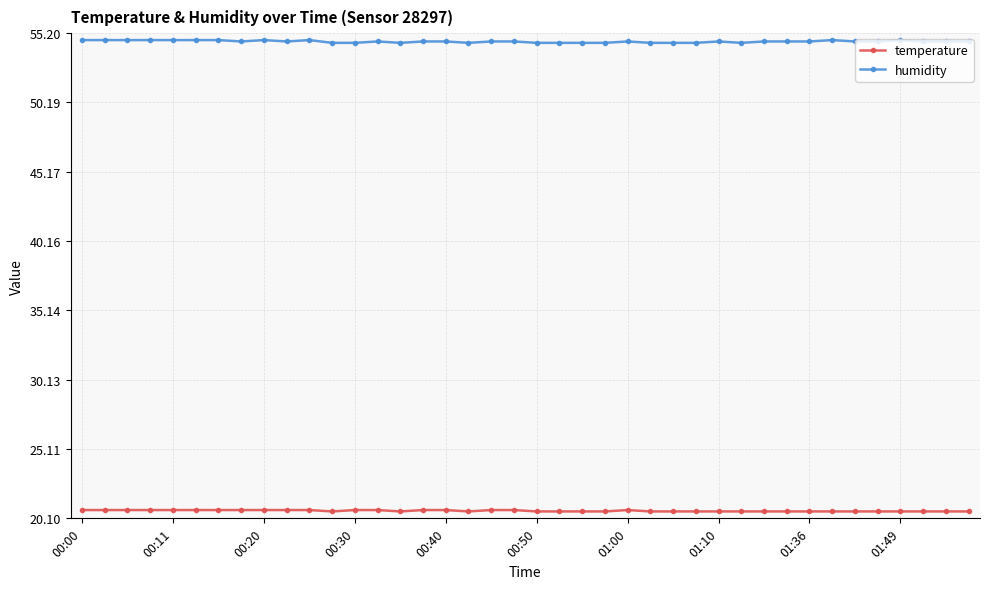

True or false: humidity and temperature intersect in this chart.

False